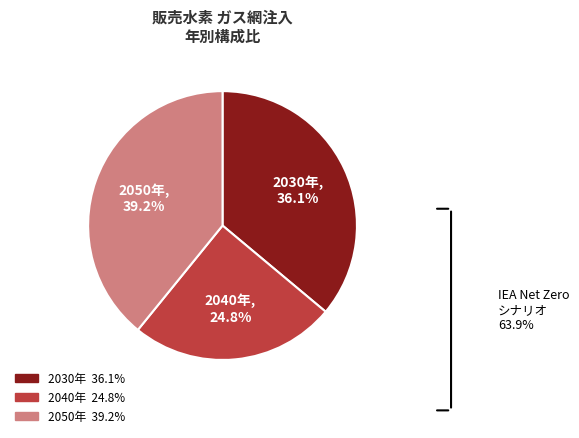

Does any single category account for the majority?

No